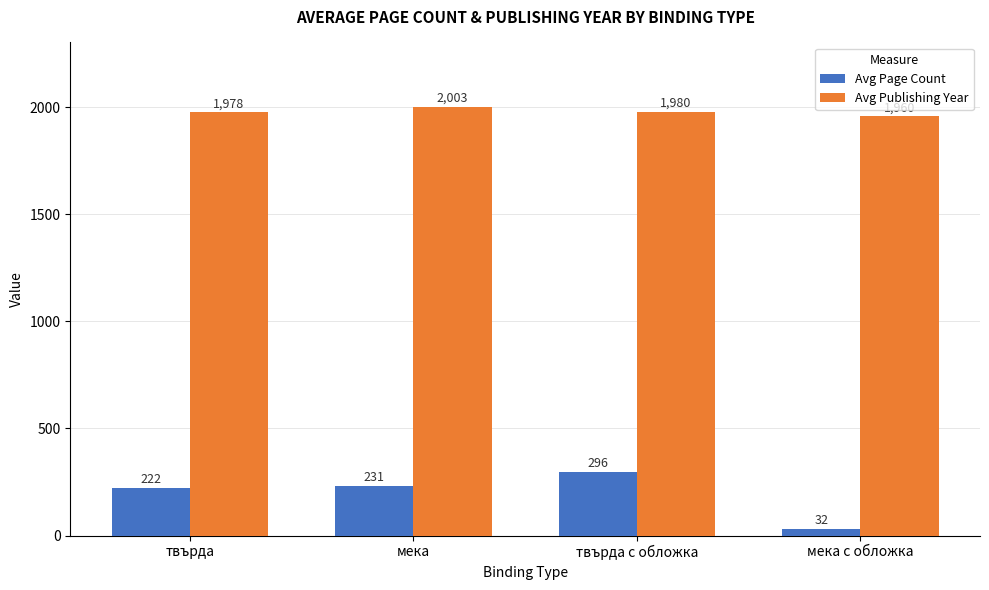

What position from the left is мека с обложка?

4